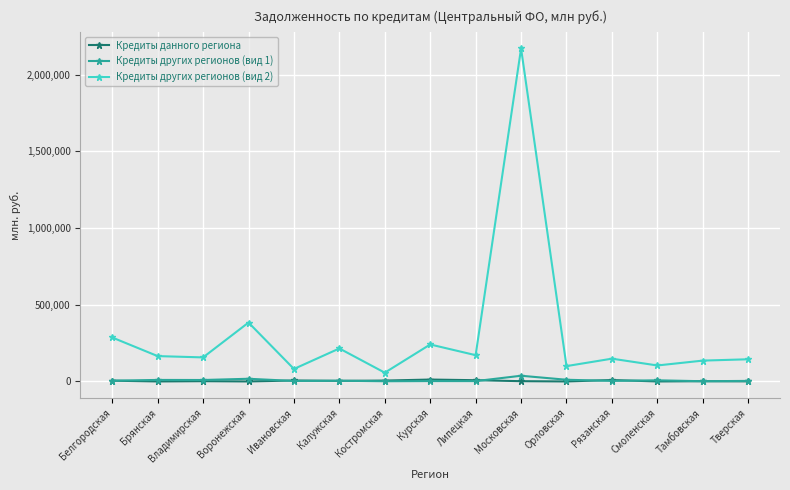

True or false: Кредиты других регионов (вид 2) has a value of 81475 at Ивановская.

True